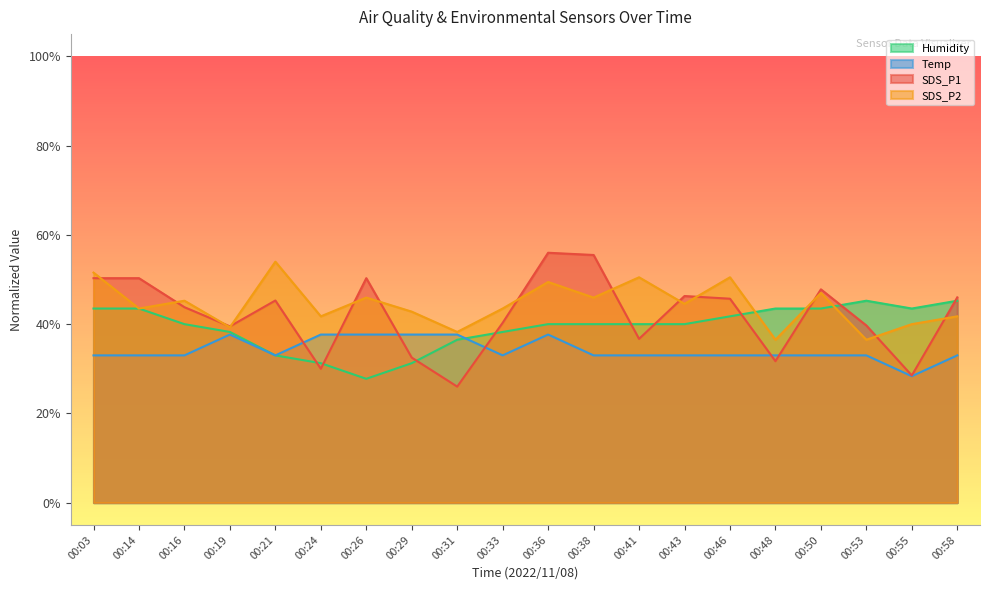

What value does the Humidity series have at 00:38?

40.0